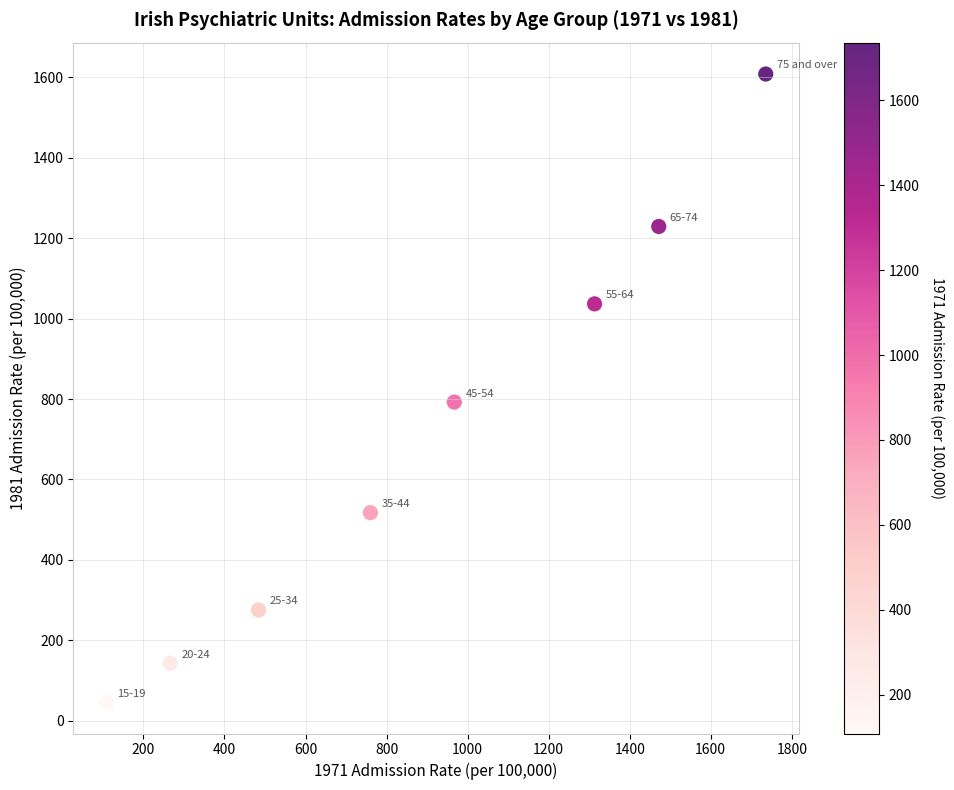

What Y value in the scatter plot is closest to 827?

792.4